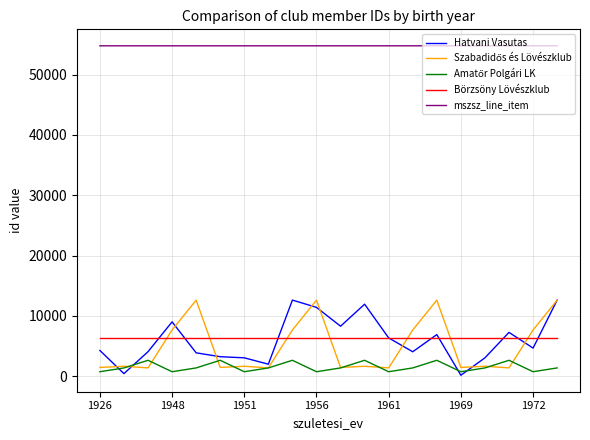

True or false: Börzsöny Lövészklub and mszsz_line_item cross at least once.

False